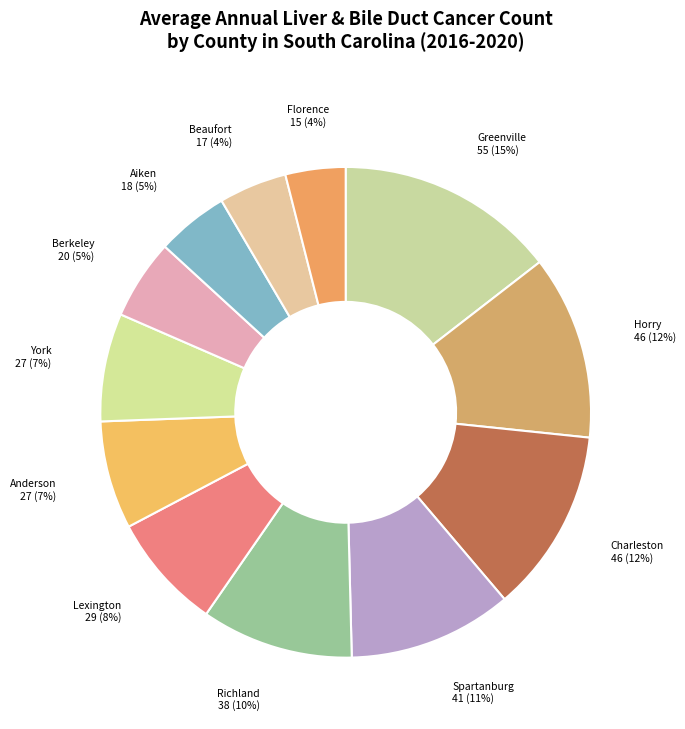

Rank the categories by value from highest to lowest.

Greenville, Horry, Charleston, Spartanburg, Richland, Lexington, Anderson, York, Berkeley, Aiken, Beaufort, Florence